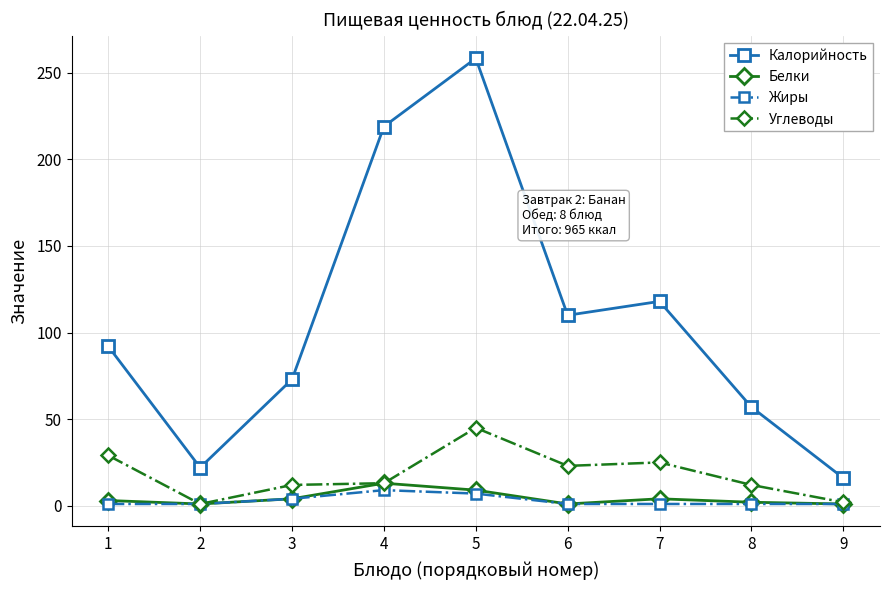

At which category is the sum across all series the highest?

5